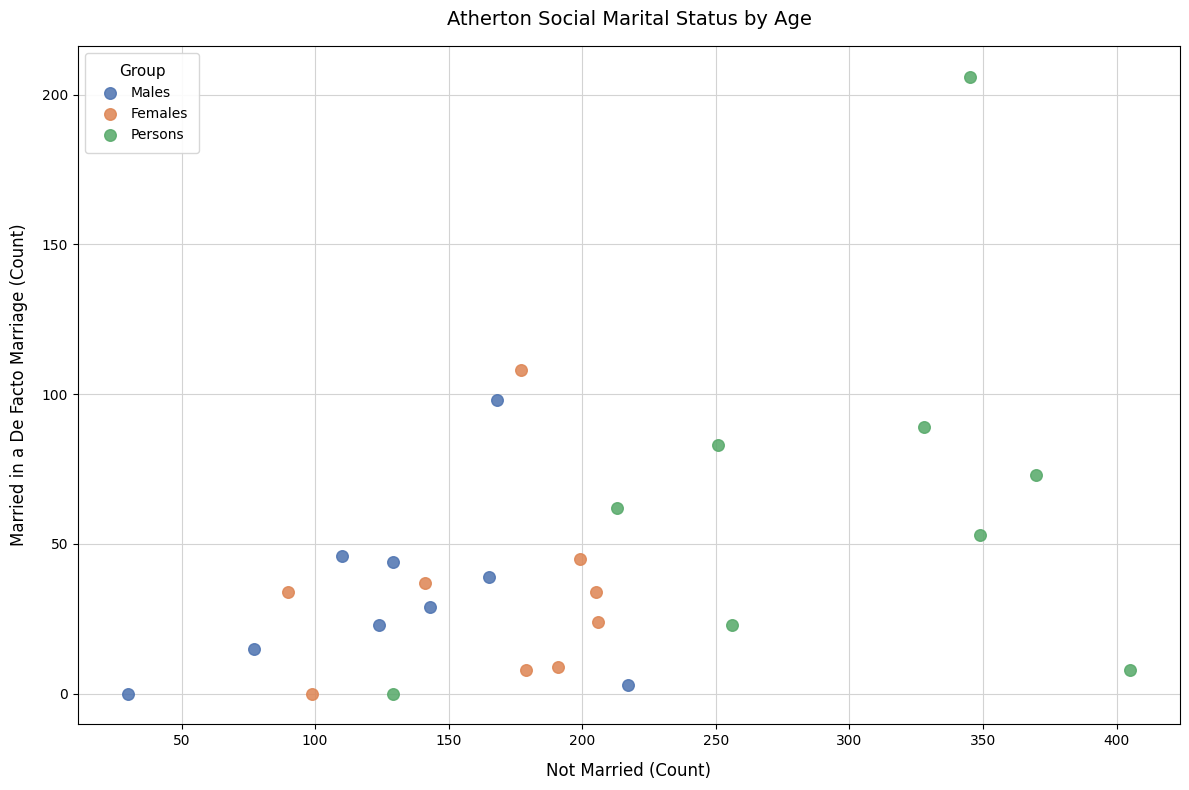

What are all the series names shown in the legend?

Males, Females, Persons